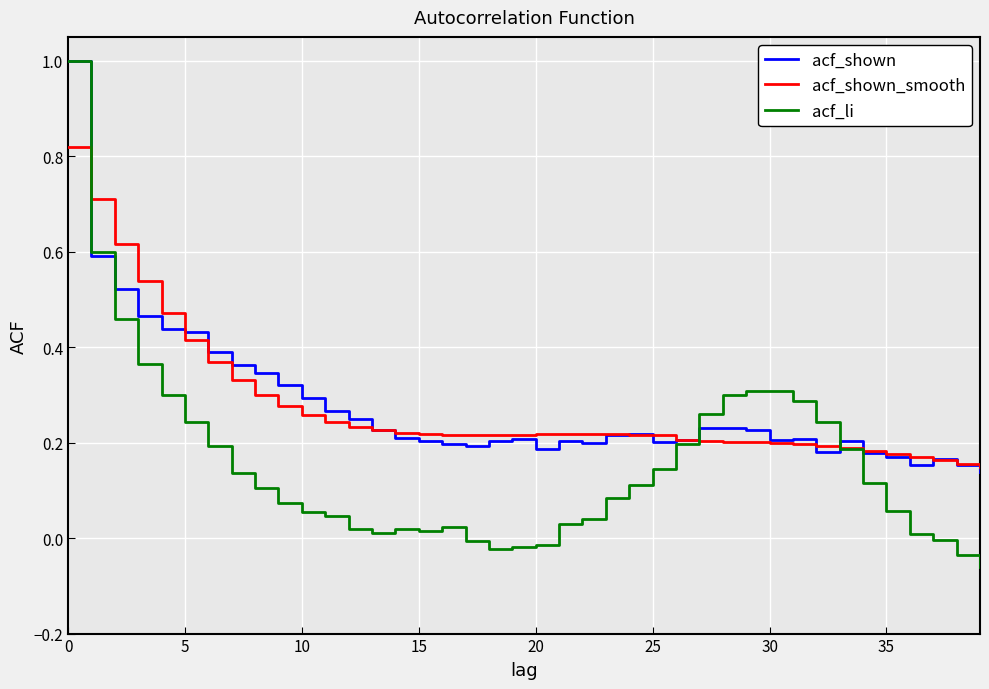

After their last crossing, which series has the higher values: acf_shown or acf_shown_smooth?

acf_shown_smooth